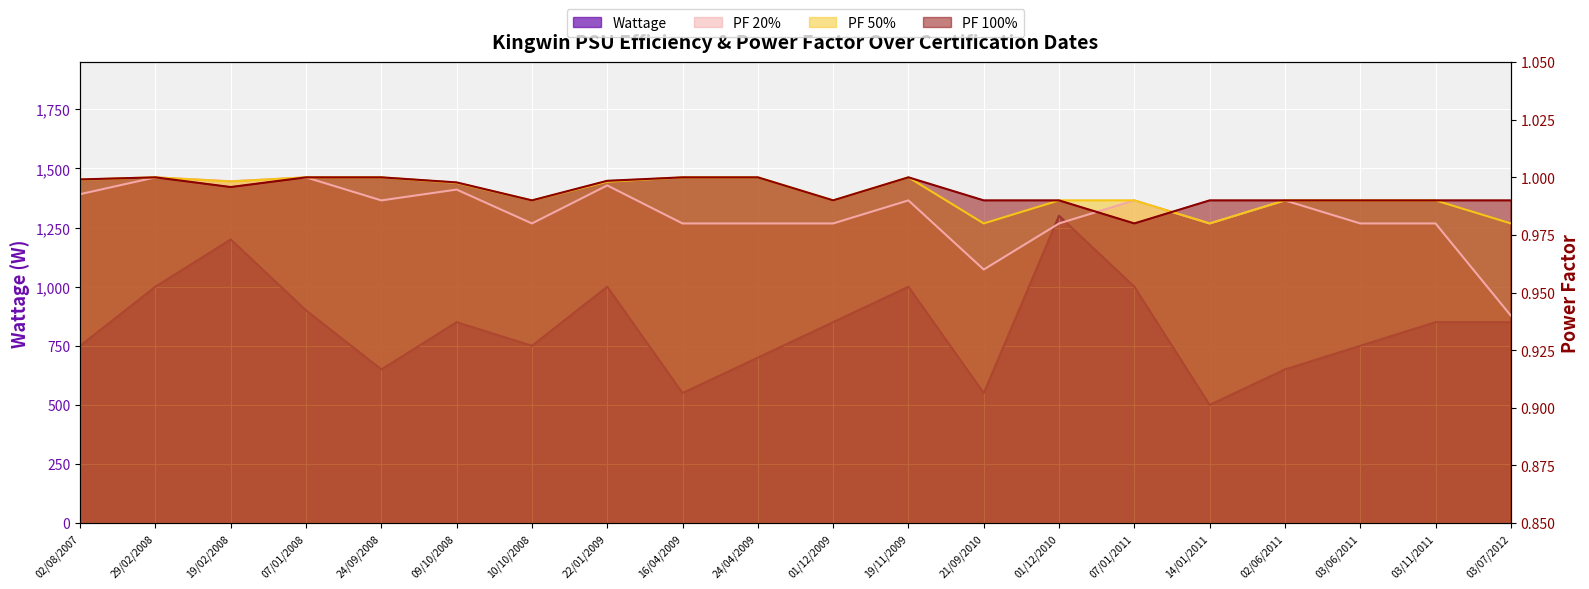

How many lines are shown in the chart?

4